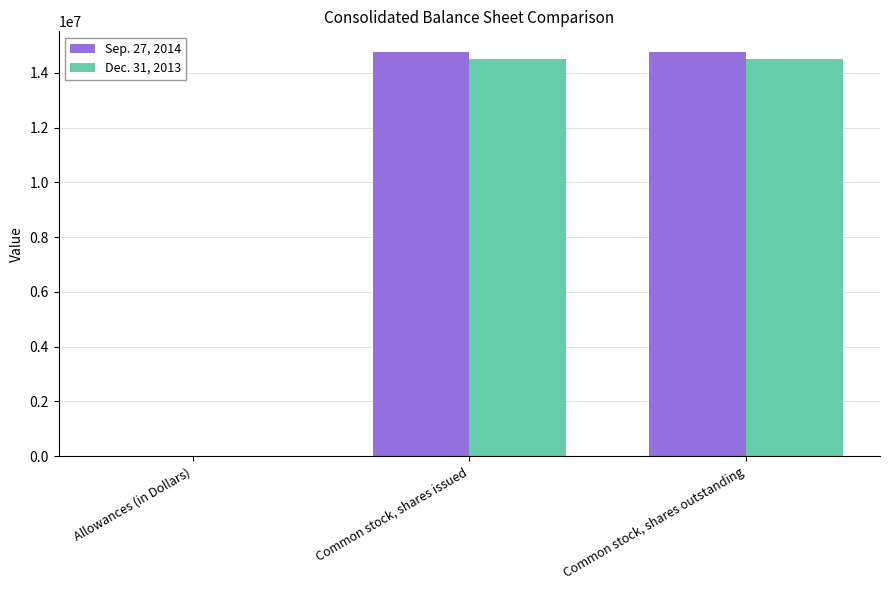

Reading left to right, list all the values displayed in this chart.

Sep. 27, 2014: Allowances (in Dollars)=373	Common stock, shares issued=14780322	Common stock, shares outstanding=14780322
Dec. 31, 2013: Allowances (in Dollars)=270	Common stock, shares issued=14520083	Common stock, shares outstanding=14520083